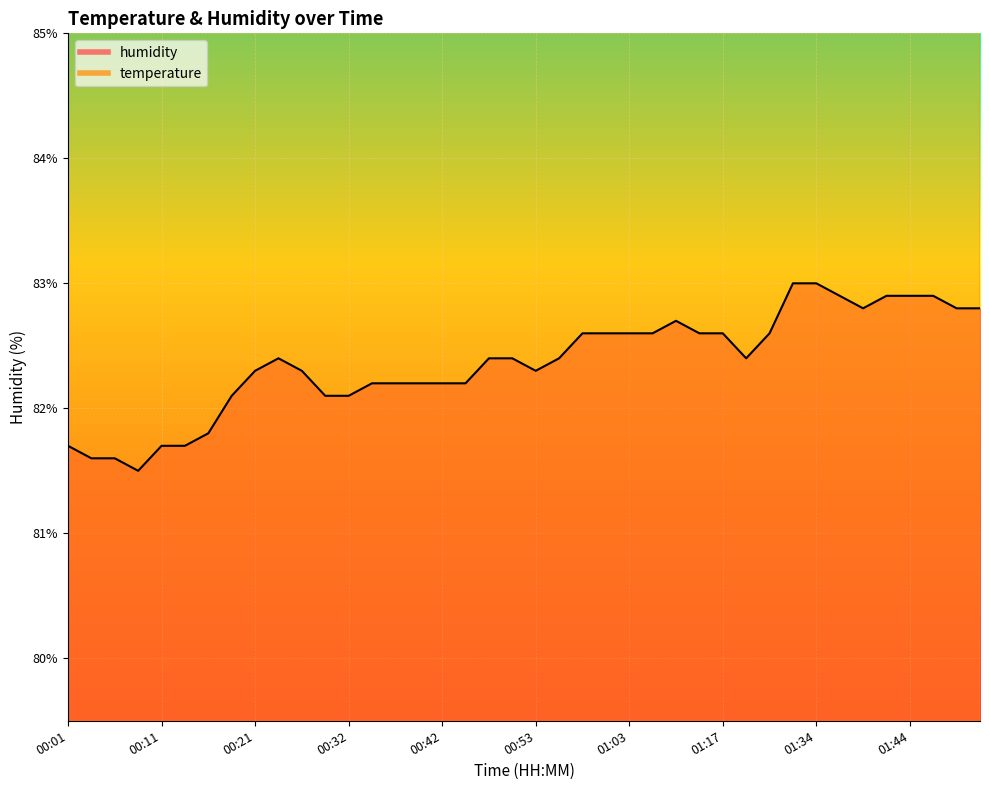

What is the sum of all humidity values?

3294.7